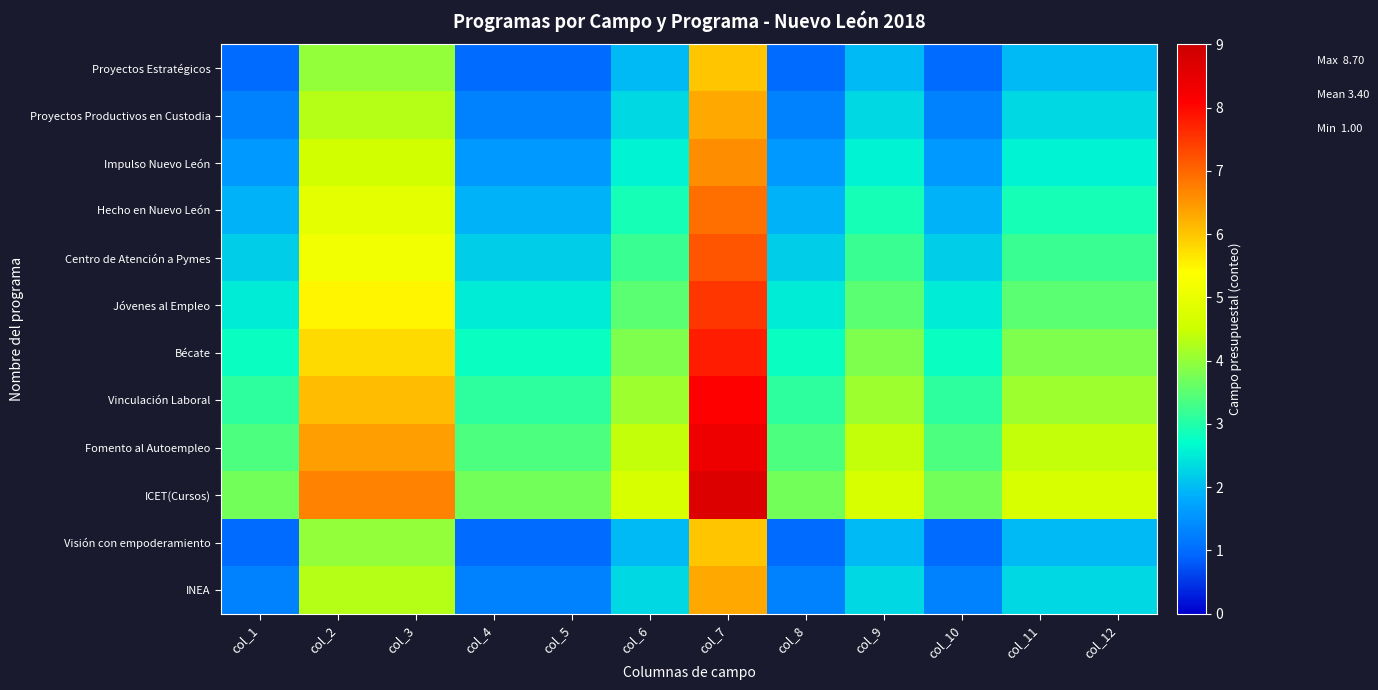

How many distinct data groups are displayed?

12